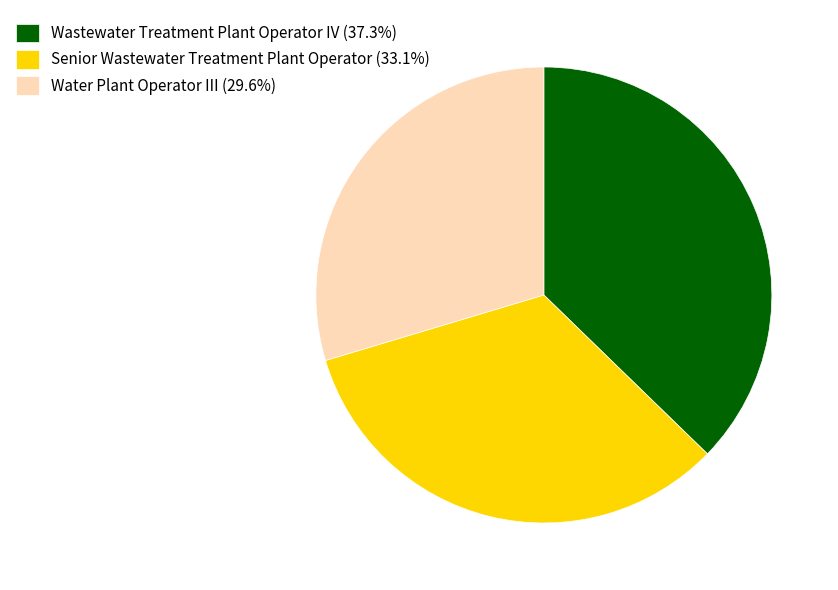

Approximately how many times larger is the value at Senior Wastewater Treatment Plant Operator (33.1%) compared to Water Plant Operator III (29.6%)?

1.1